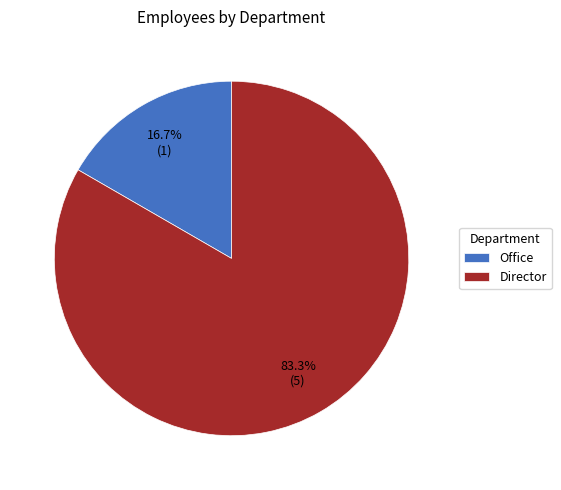

To the nearest percent, what portion does Office represent?

17%